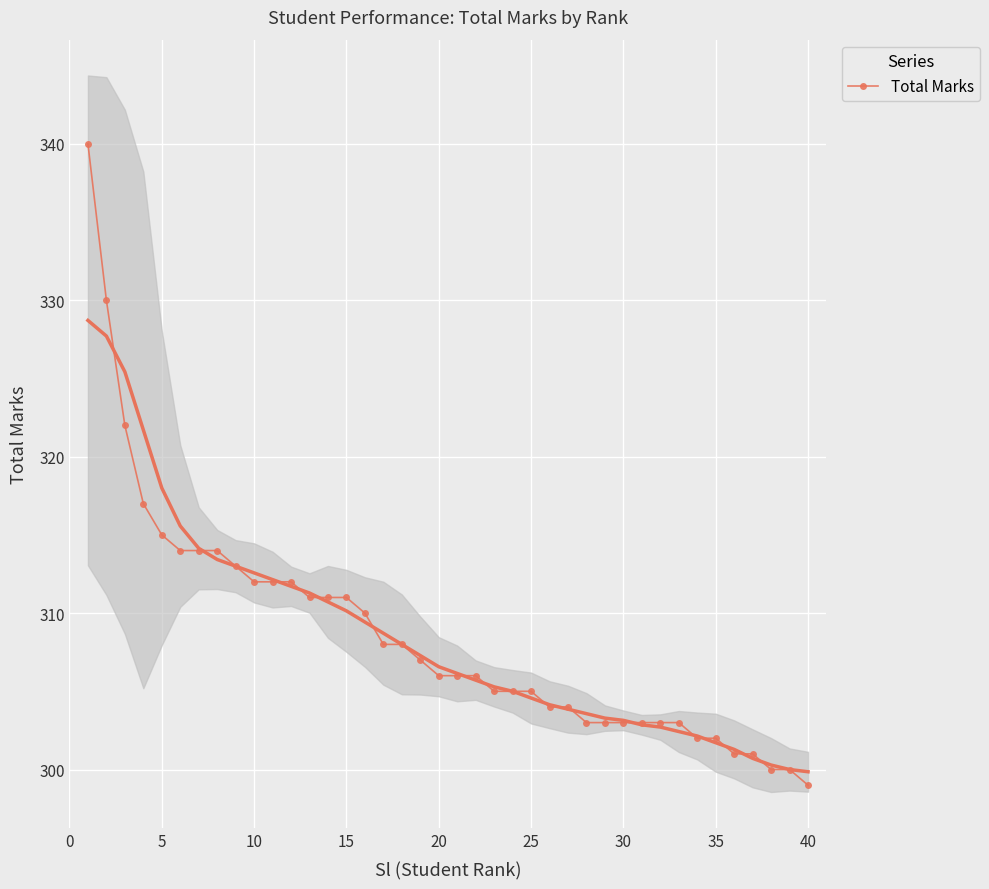

What is the minimum value for Total Marks?

299